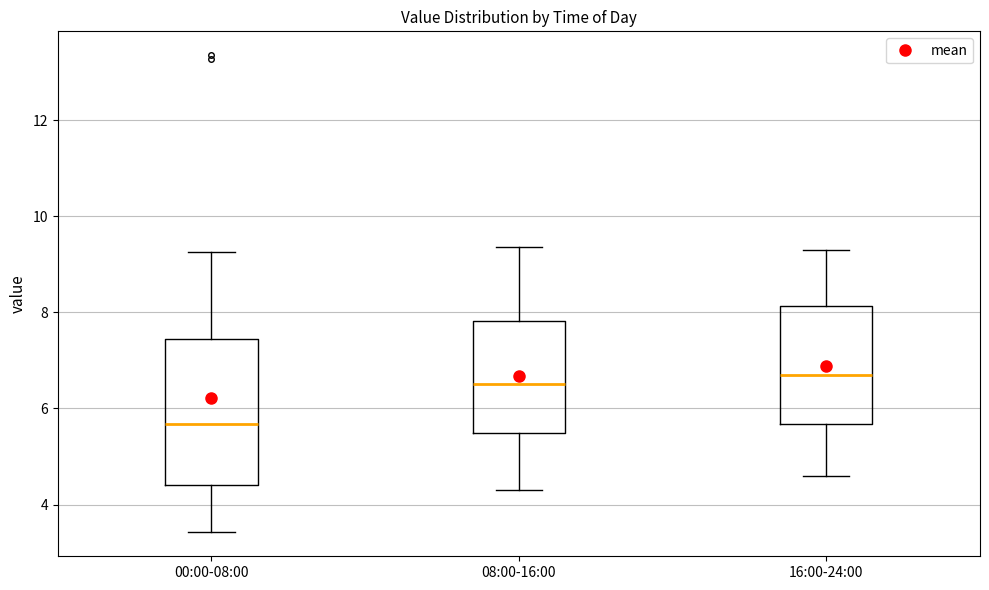

Reading left to right, read every box against the y-axis: the position of its median line, the range the box covers, and the ends of its whiskers. The values are not printed on the chart, so give them approximately, as read against the axis.

00:00-08:00: median 5.6, box 4.4 to 7.4, whiskers 3.4 to 9.2
08:00-16:00: median 6.6, box 5.4 to 7.8, whiskers 4.4 to 9.4
16:00-24:00: median 6.8, box 5.6 to 8.2, whiskers 4.6 to 9.4